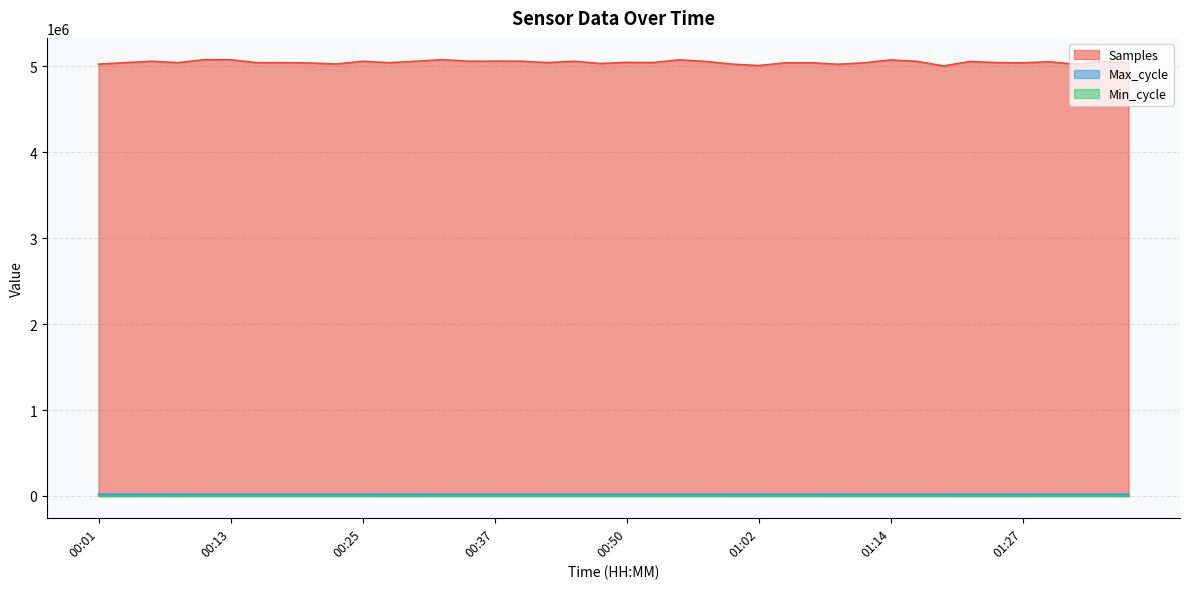

True or false: Samples and Max_cycle intersect in this chart.

False